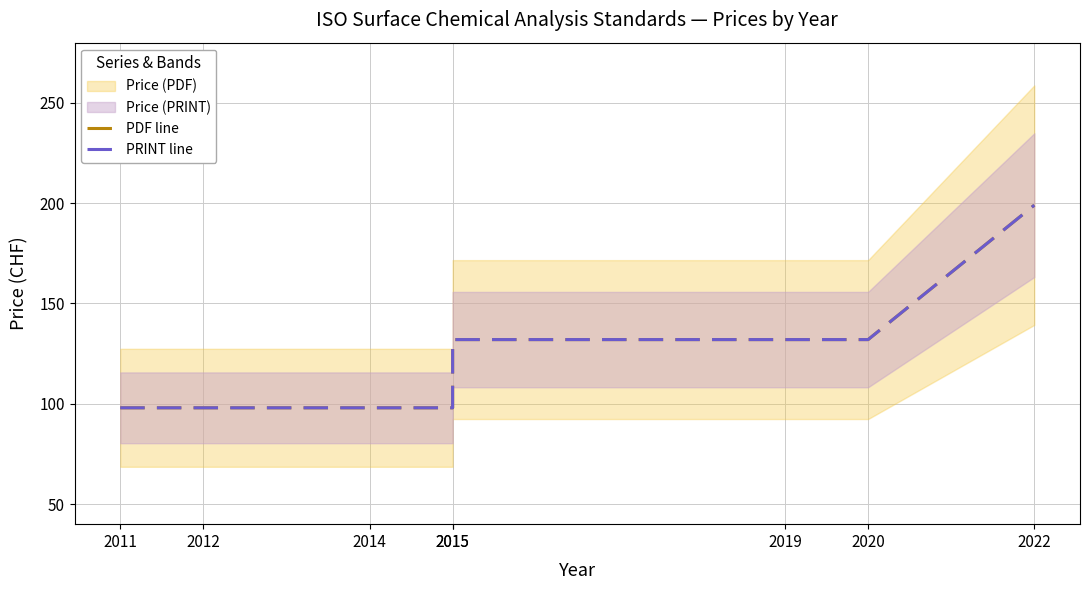

What is the sum of all PDF line values?

987